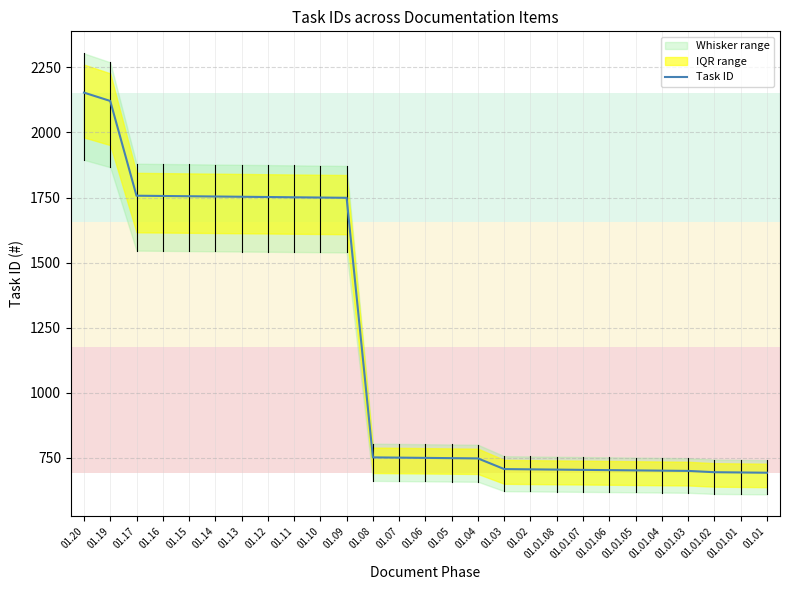

List the labels in order of value, largest first.

01.20, 01.19, 01.17, 01.16, 01.15, 01.14, 01.13, 01.12, 01.11, 01.10, 01.09, 01.08, 01.07, 01.06, 01.05, 01.04, 01.03, 01.02, 01.01.08, 01.01.07, 01.01.06, 01.01.05, 01.01.04, 01.01.03, 01.01.02, 01.01.01, 01.01